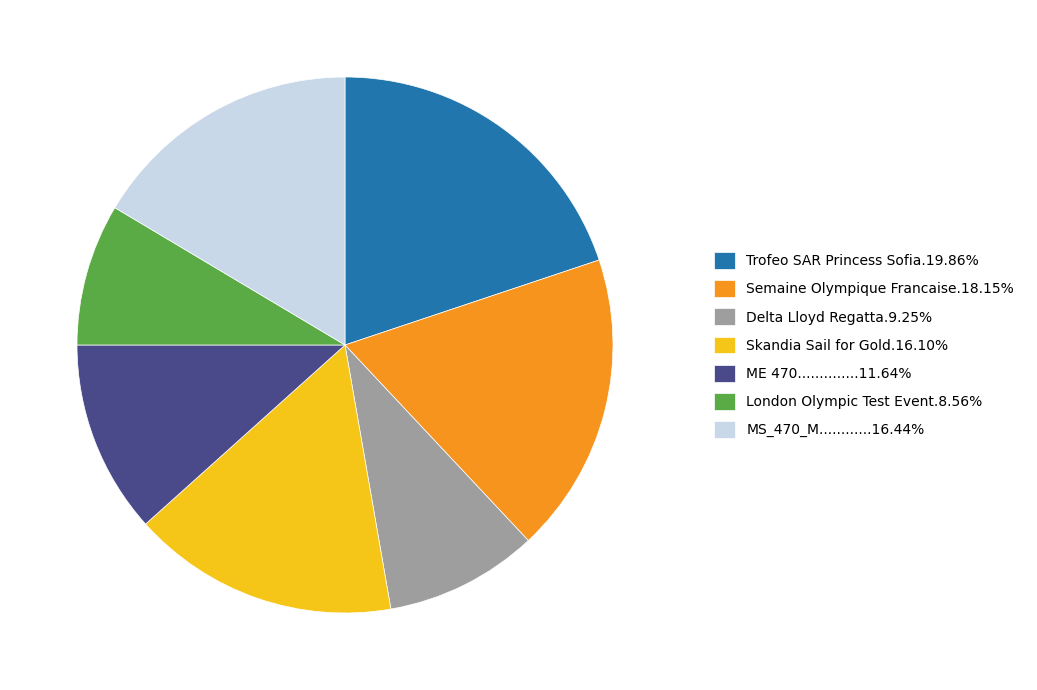

How many slices are in this pie chart?

7